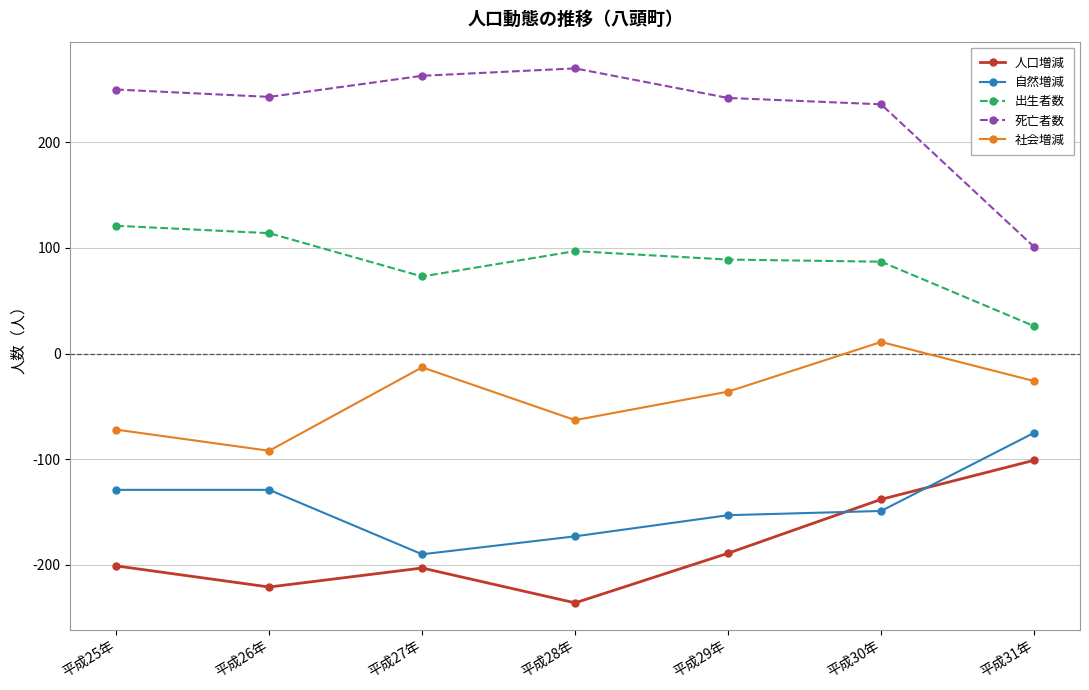

In 自然増減, how many points are lower than both neighbors (excluding endpoints)?

1